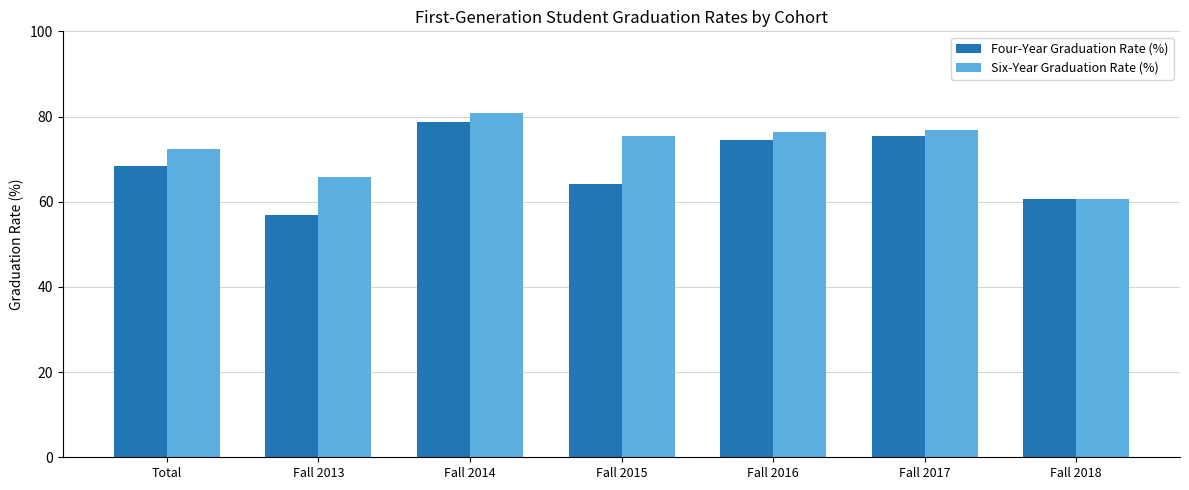

Between Fall 2015 and Fall 2018, which series saw the biggest shift?

Six-Year Graduation Rate (%)